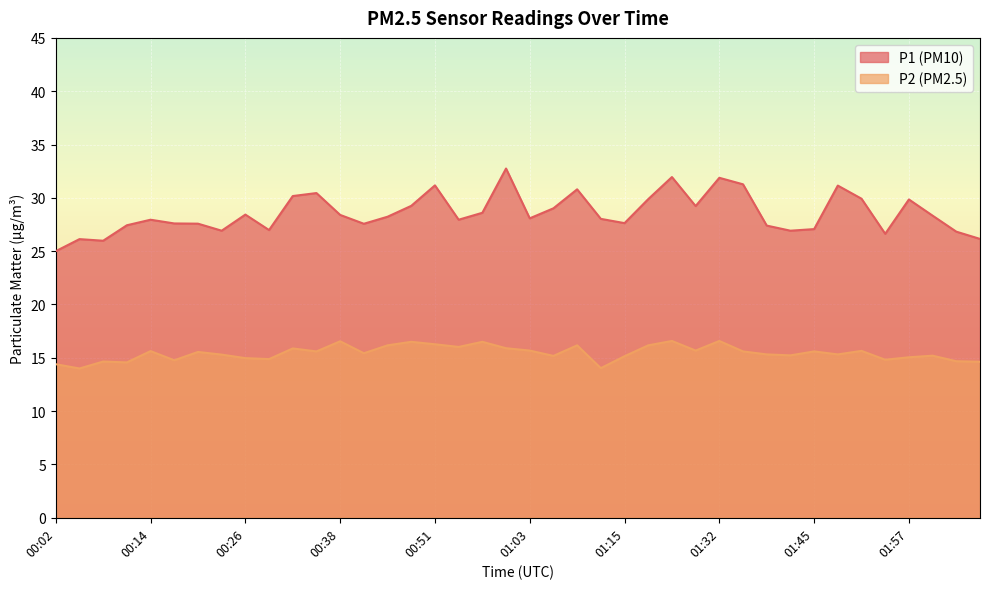

What is the maximum value shown in the chart?

32.8